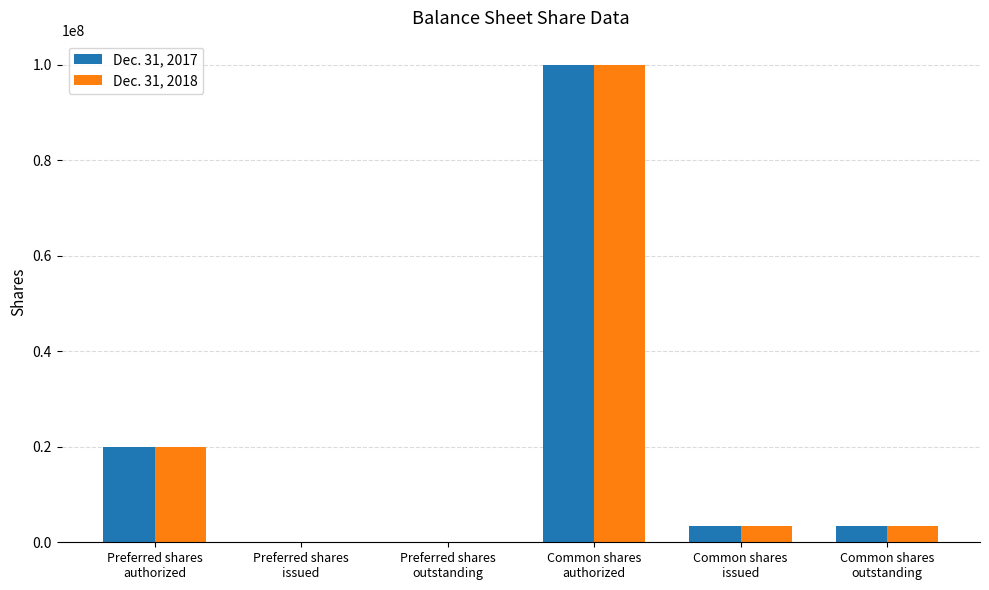

What is the greatest value displayed?

100000000